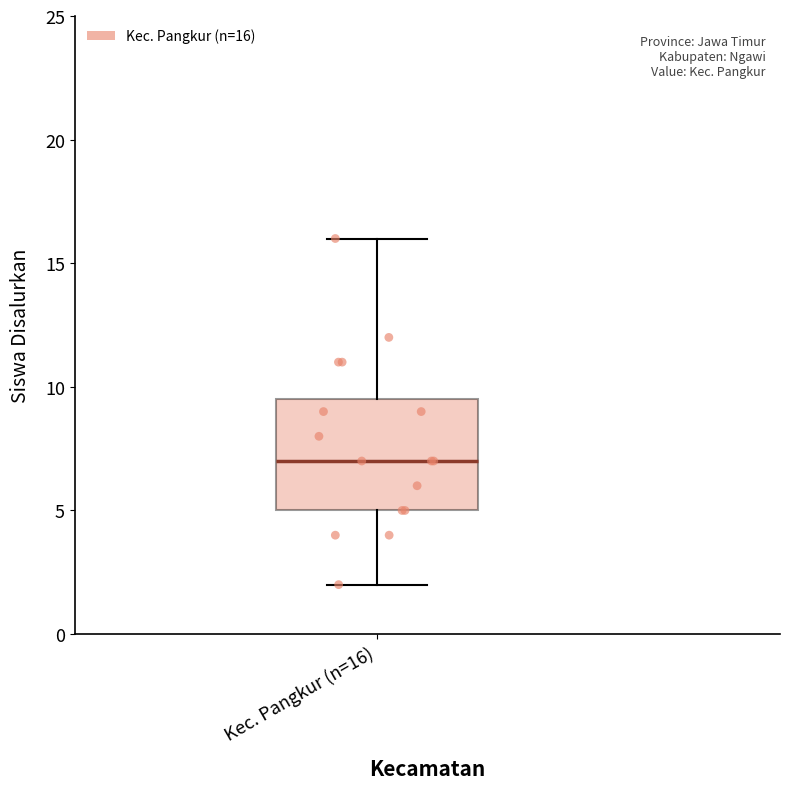

Where does the median line of the box for Kec. Pangkur (n=16) sit on the y-axis? The values are not printed on the chart, so give them approximately, as read against the axis.

7.0